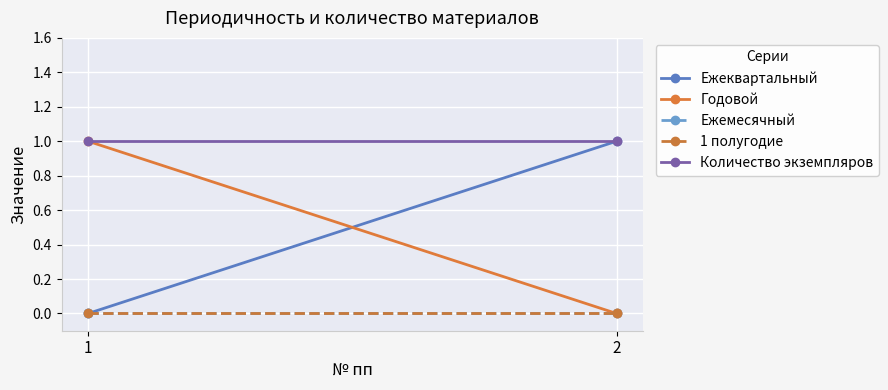

What is the sum of all Количество экземпляров values?

2